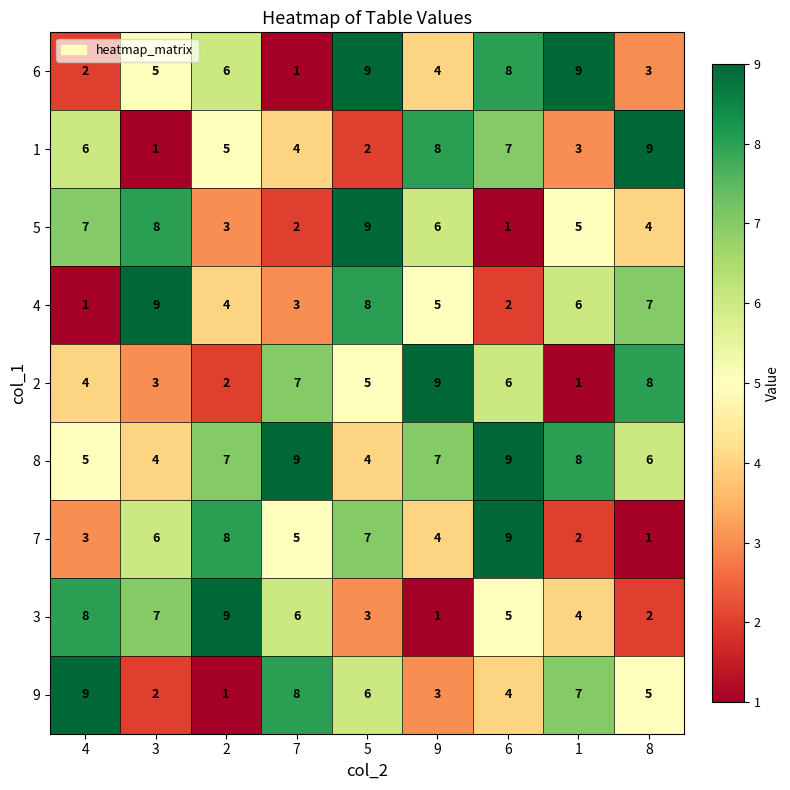

What is the difference between the second highest and second lowest values in the 7 series?

6